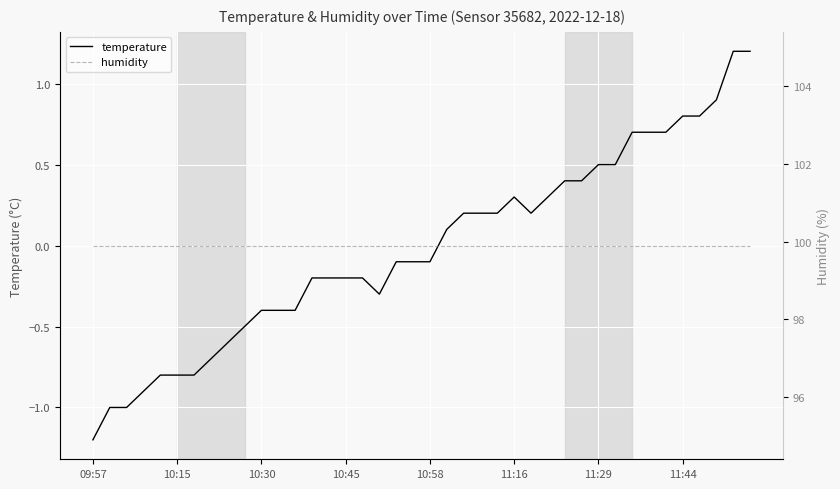

True or false: temperature has a value of 0.2 at 24.

True